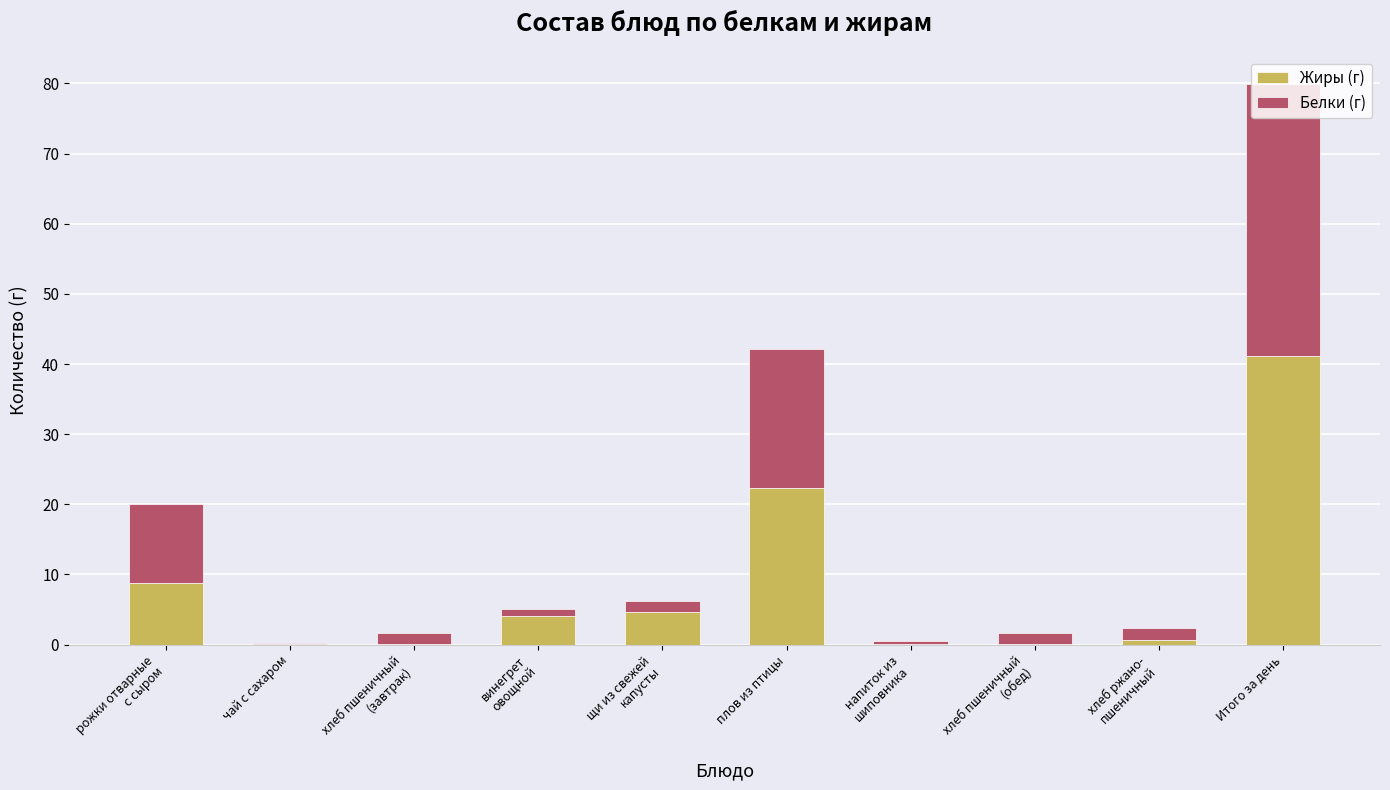

What is the total value across all series at чай с сахаром?

0.3